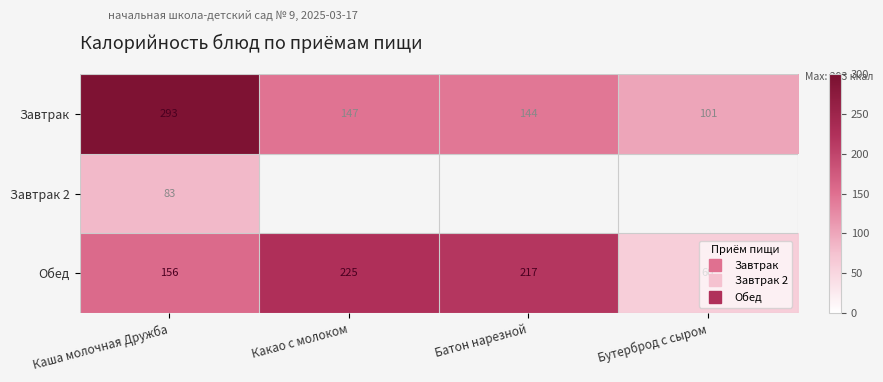

At which label does Завтрак 2 reach its peak?

Каша молочная Дружба